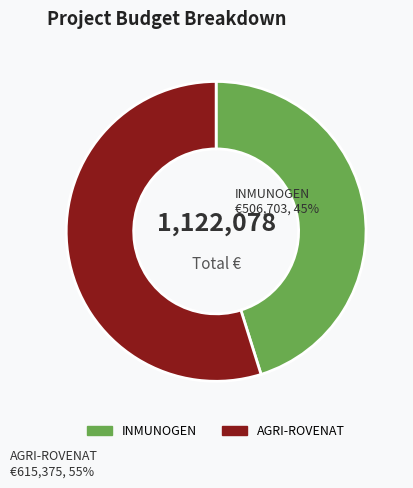

True or false: AGRI-ROVENAT accounts for 55% of the total.

True